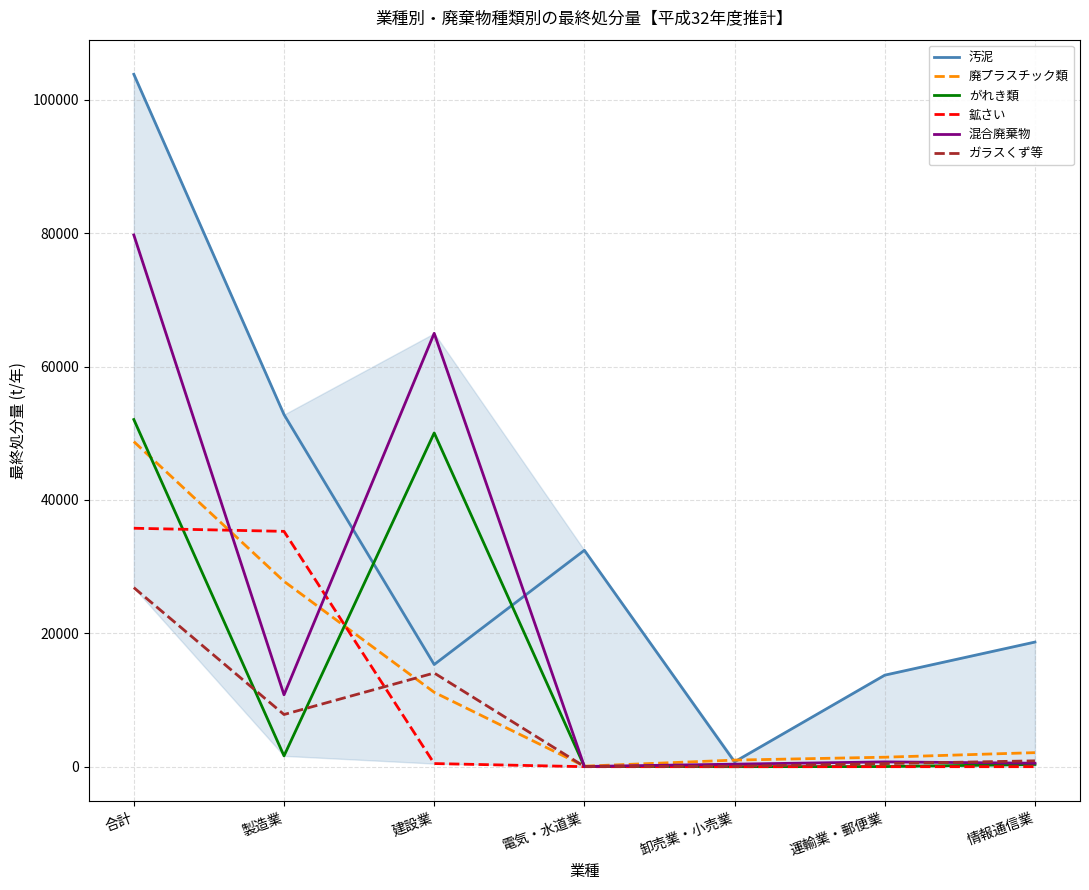

Which category has the highest value in the 廃プラスチック類 series?

合計